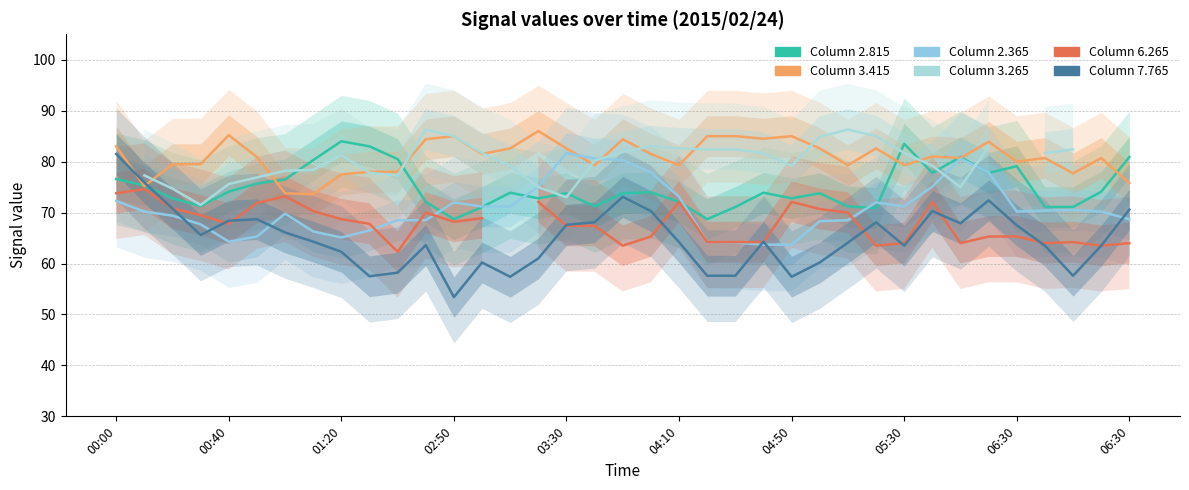

True or false: 7.765 has more than 2 interior local peaks.

True